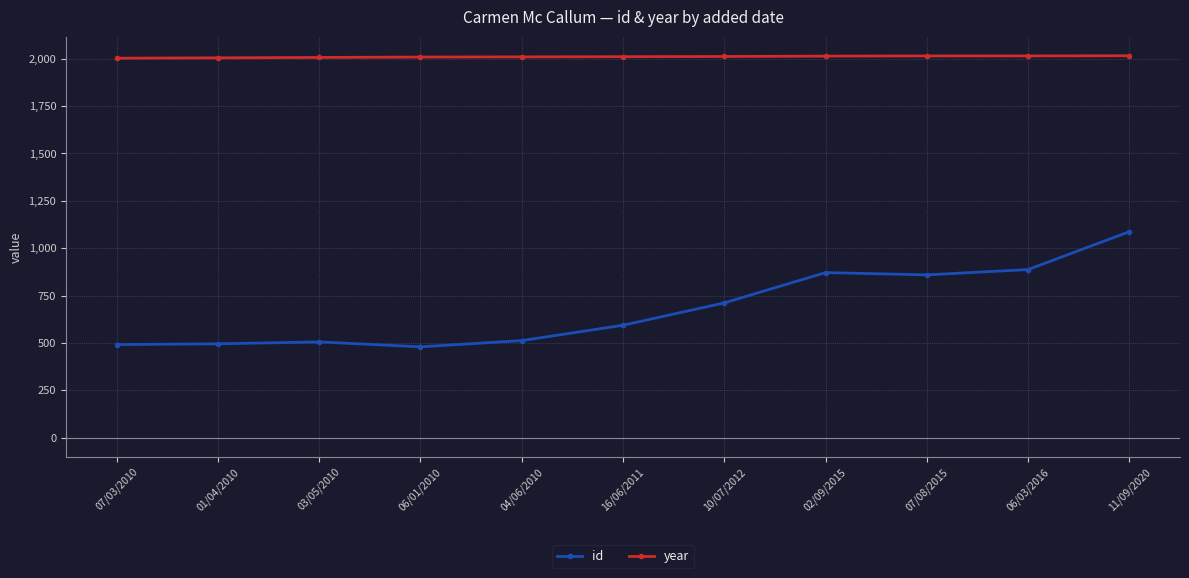

Is this an area chart (filled region under the line)?

No